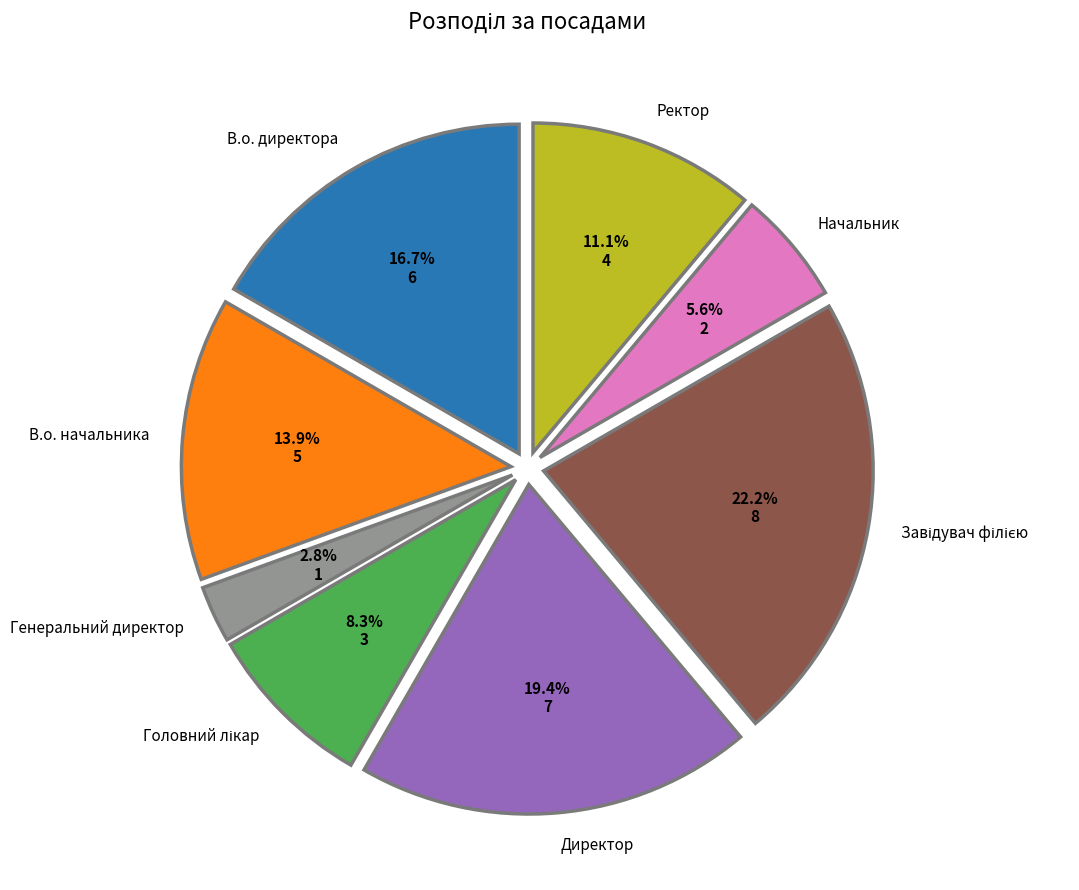

Does any single category account for the majority?

No